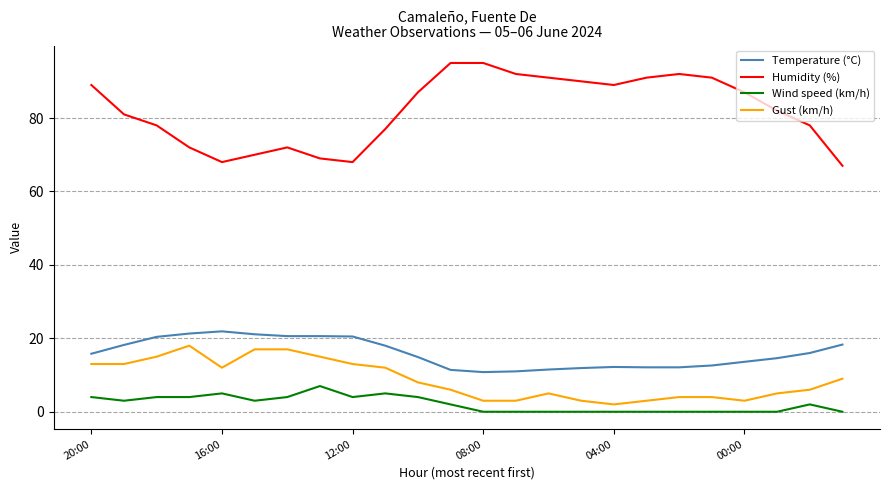

Which series has the largest range (max minus min)?

Humidity (%)